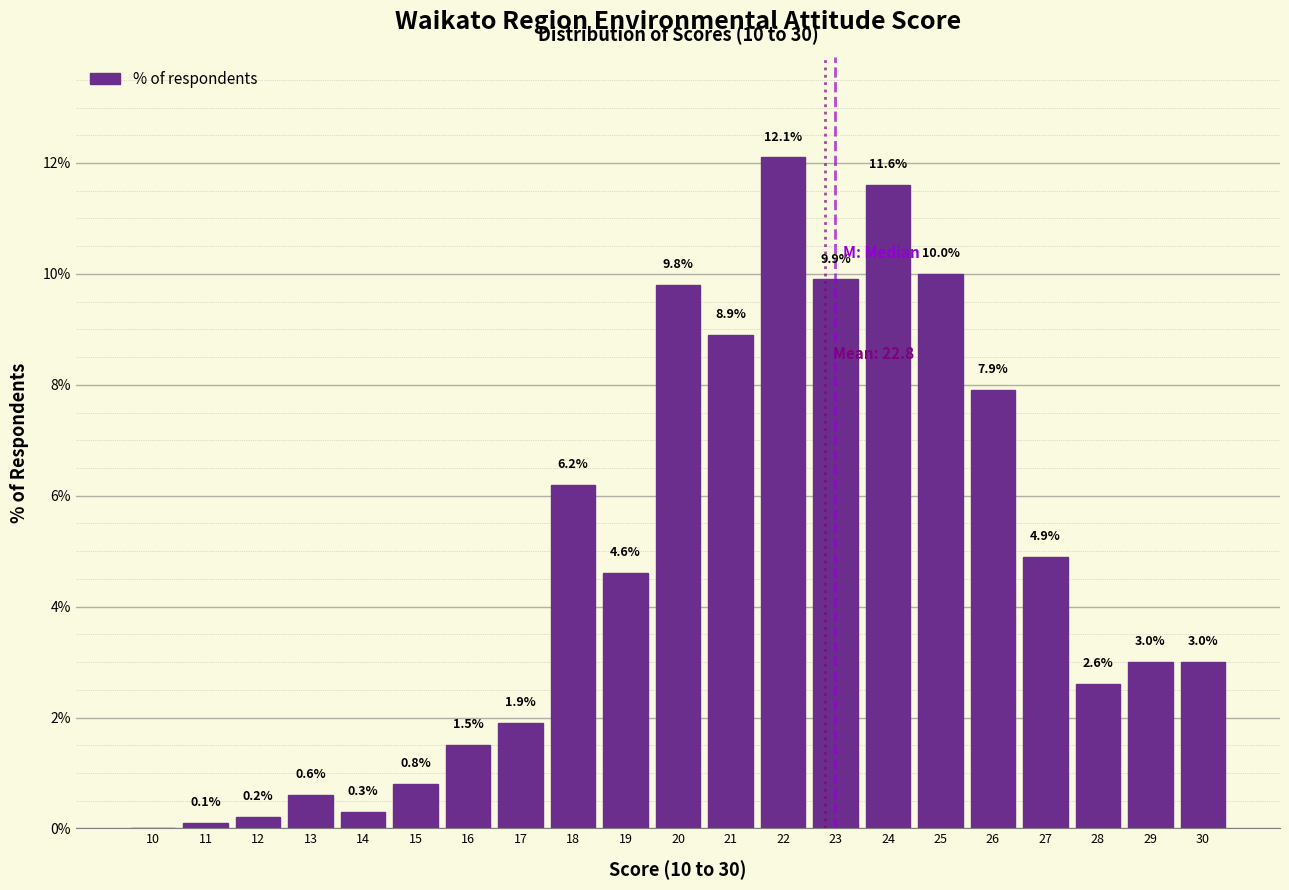

Reading right to left, extract all data points from this chart.

30=3.0	29=3.0	28=2.6	27=4.9	26=7.9	25=10.0	24=11.6	23=9.9	22=12.1	21=8.9	20=9.8	19=4.6	18=6.2	17=1.9	16=1.5	15=0.8	14=0.3	13=0.6	12=0.2	11=0.1	10=0.0